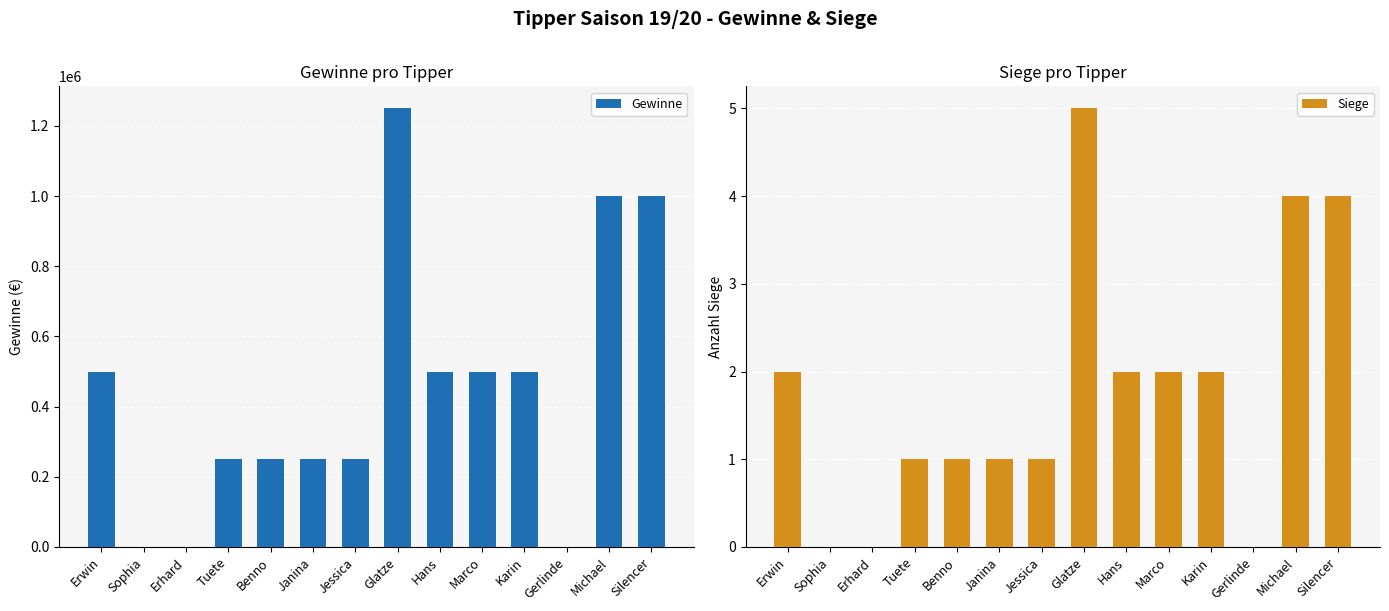

What is the label of the 10th bar from the right?

Benno